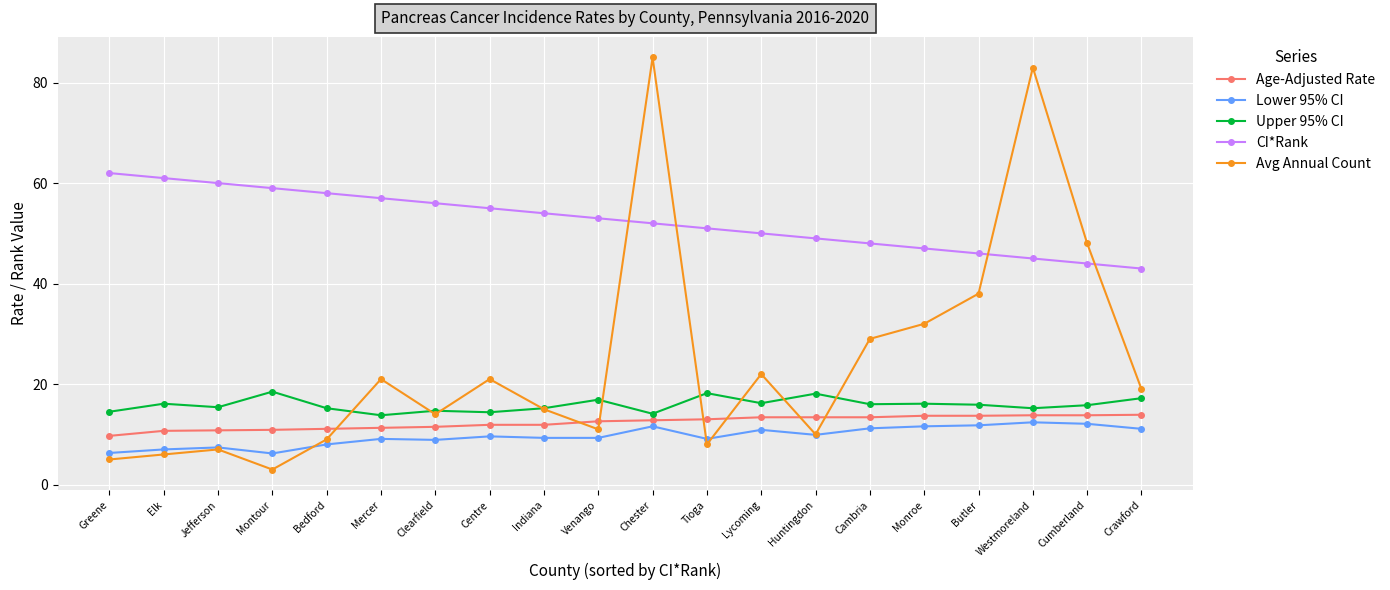

At which category does Avg Annual Count reach its first local peak?

Jefferson